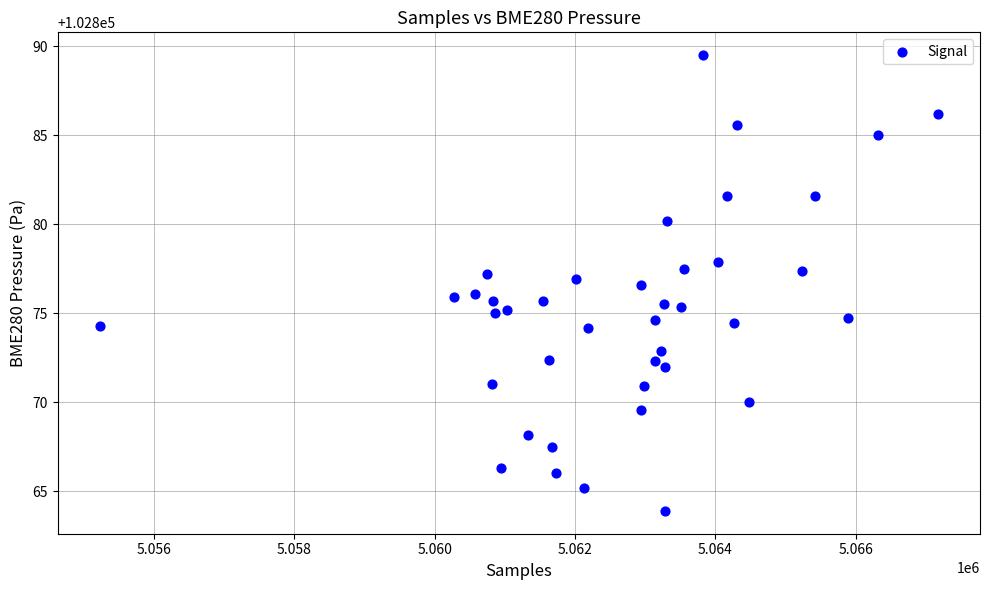

What is the range of X values (max minus min)?

11950.0